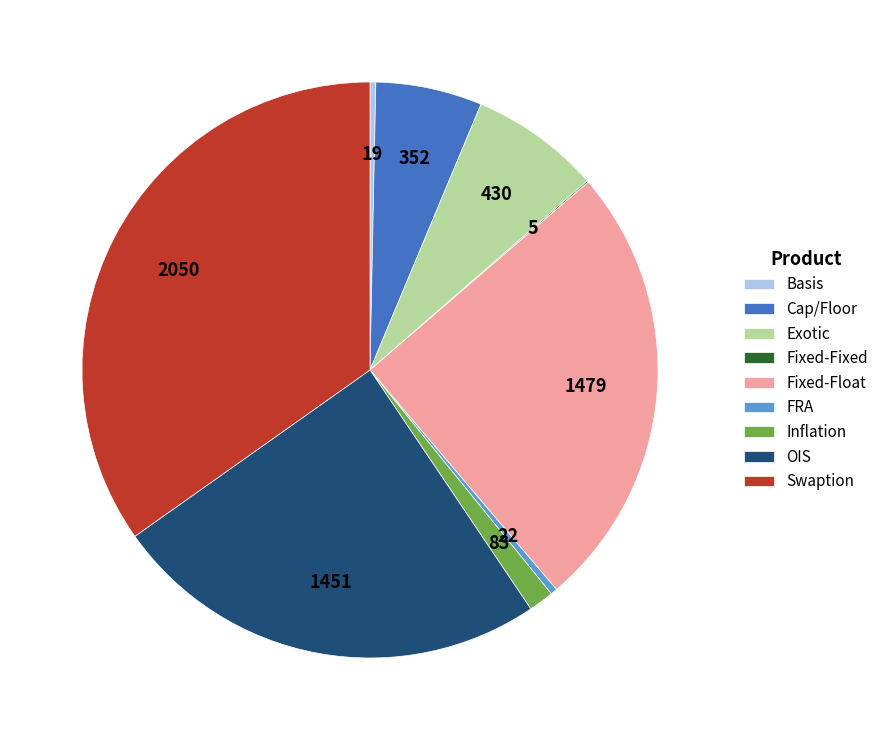

Which has a higher value, Exotic or FRA?

Exotic